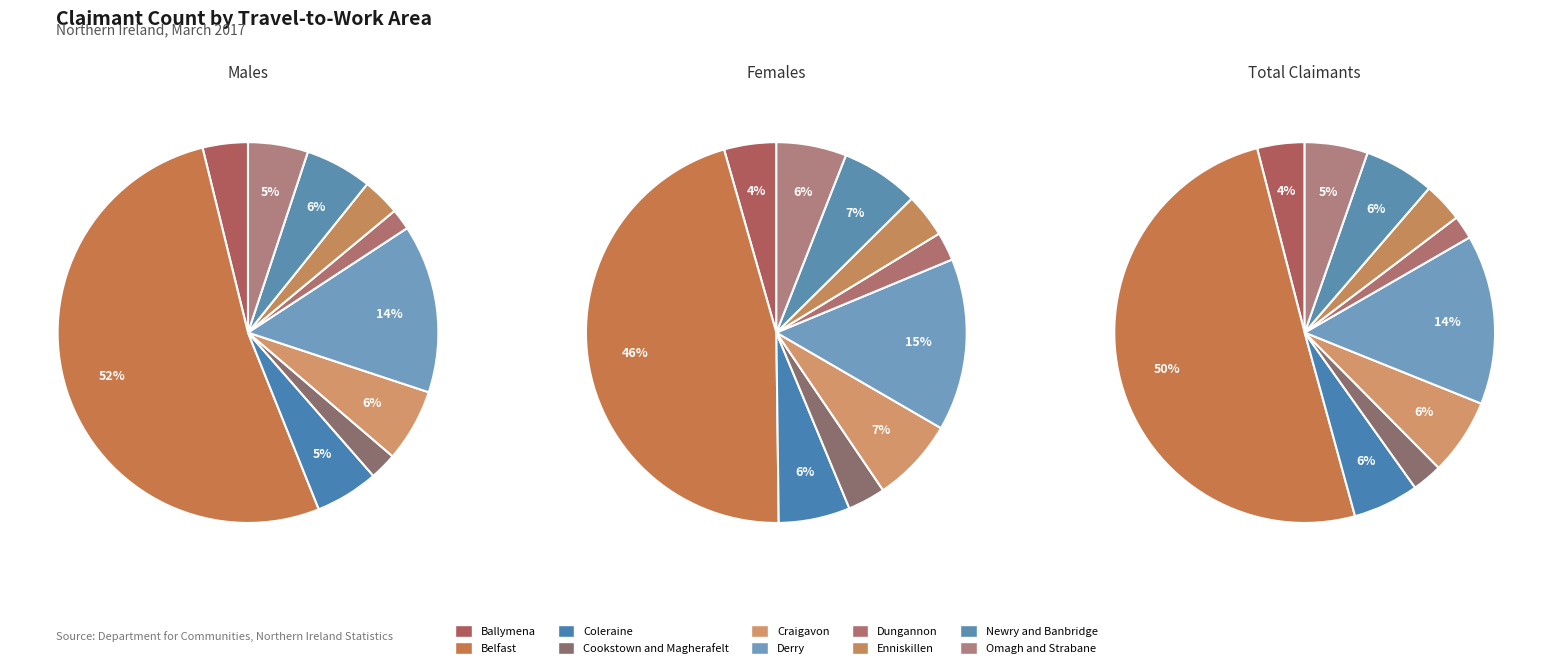

Which has a higher value, Enniskillen or Ballymena?

Ballymena